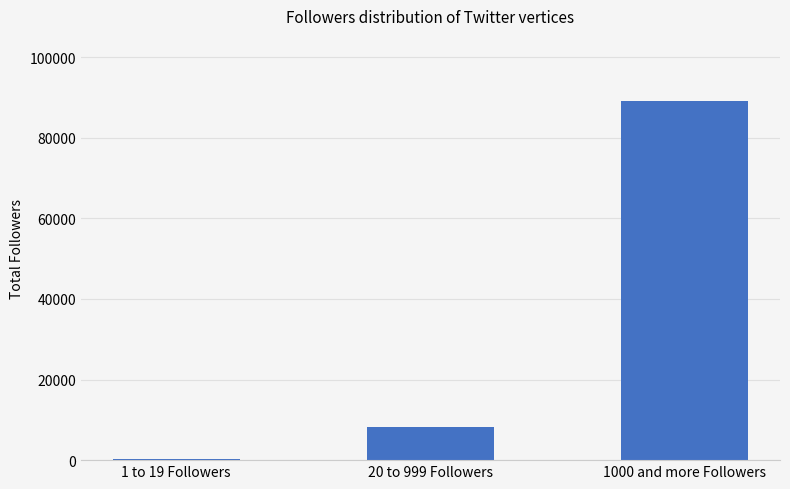

How many categories are shown in the chart?

3